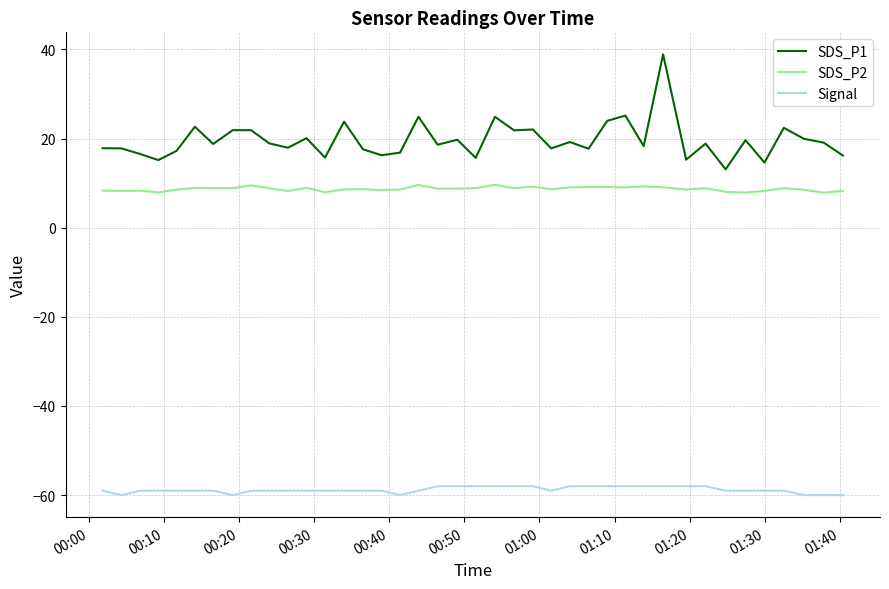

True or false: SDS_P2 and SDS_P1 cross at least once.

False